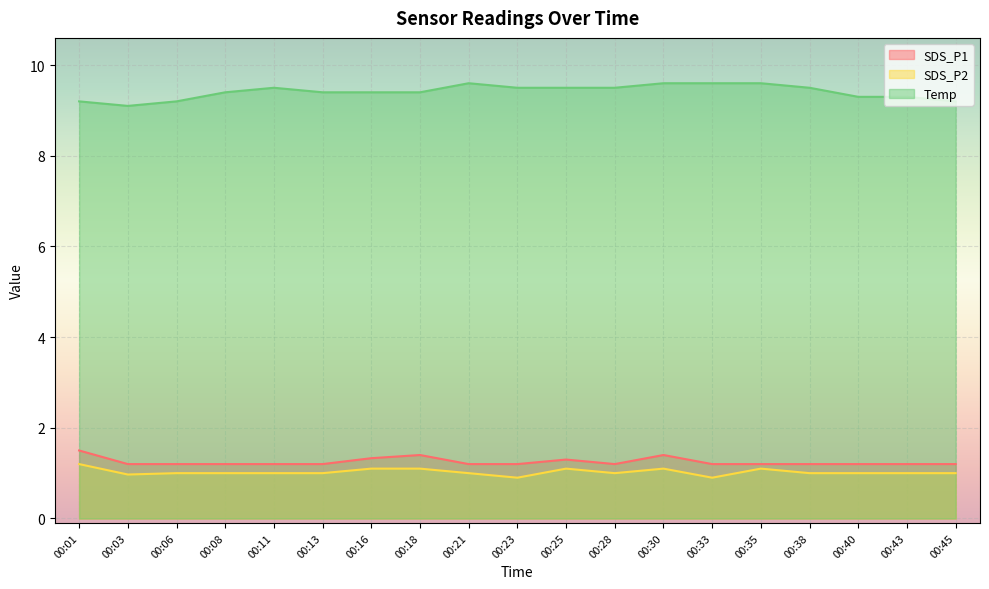

Count the Temp values in the range 9 to 10.

19